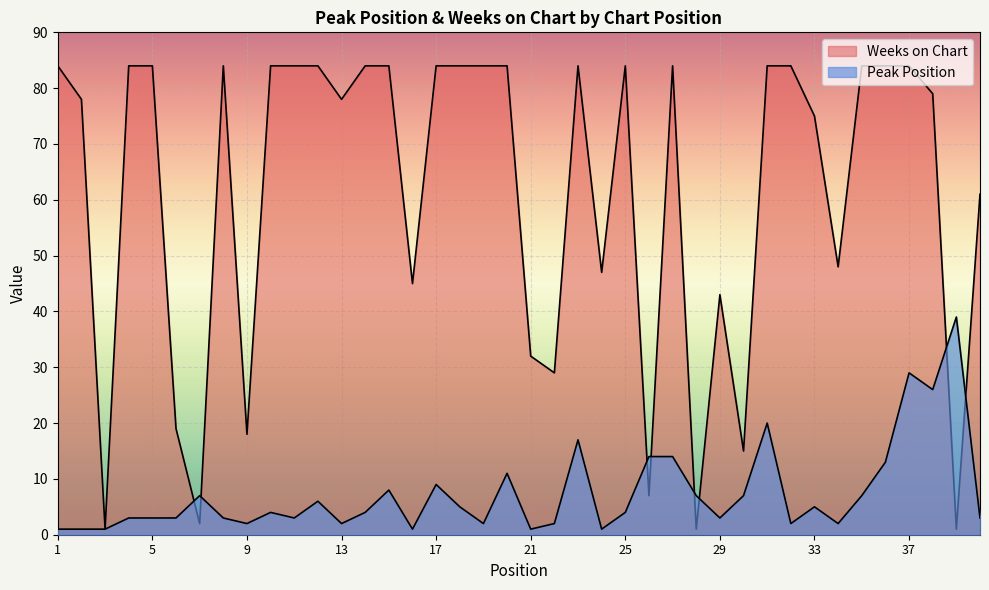

What is the value of the Peak Position point at the 35th from the left?

7